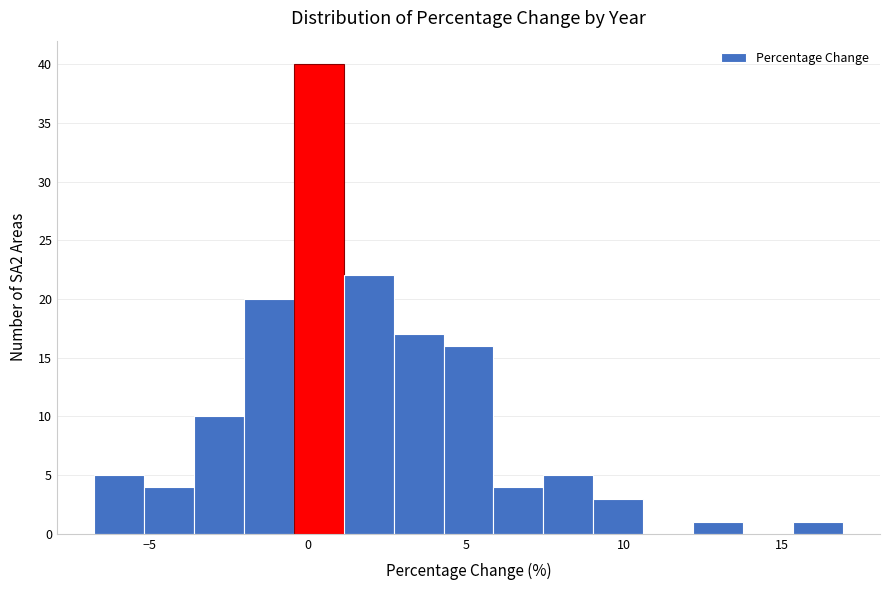

Around what value on the x-axis is the tallest bar? Give the approximate position of its centre, as read against the axis.

0.5